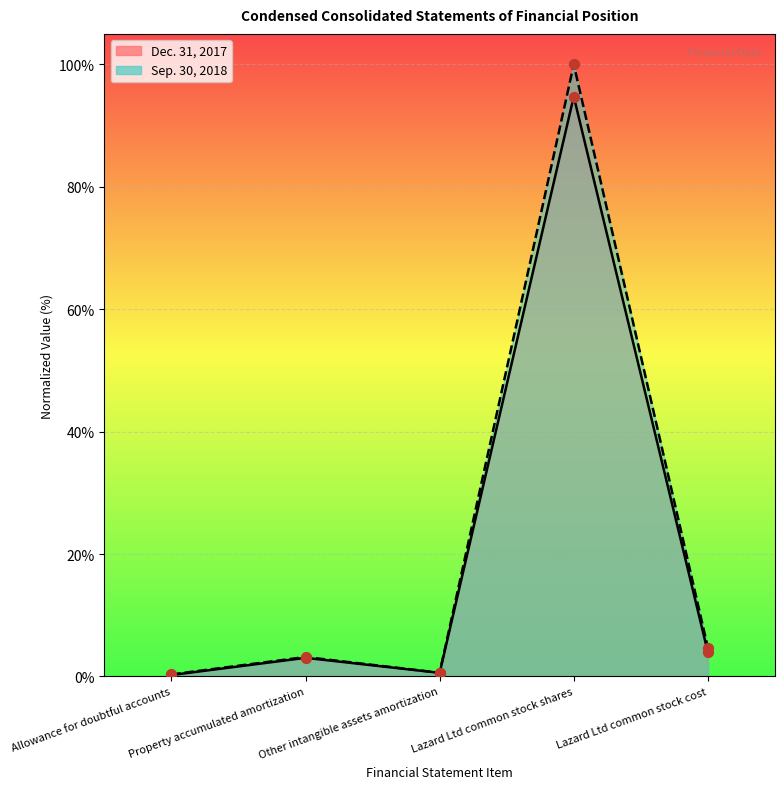

What are all the series names shown in the legend?

Sep. 30, 2018, Dec. 31, 2017